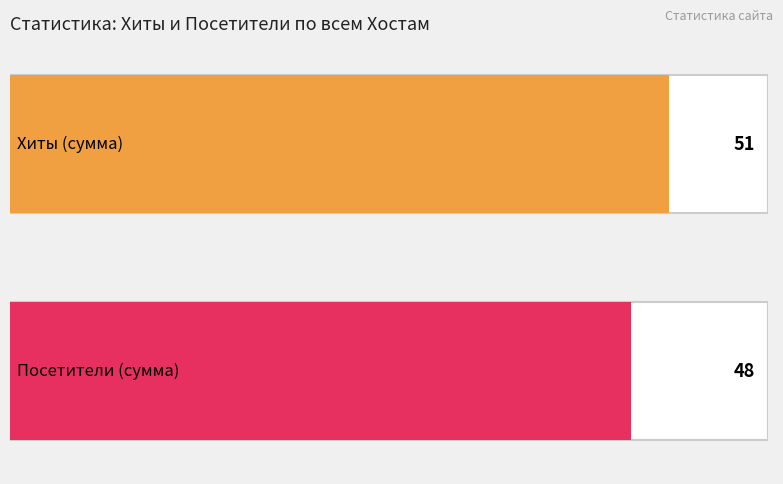

Which series has the largest range (max minus min)?

Хиты